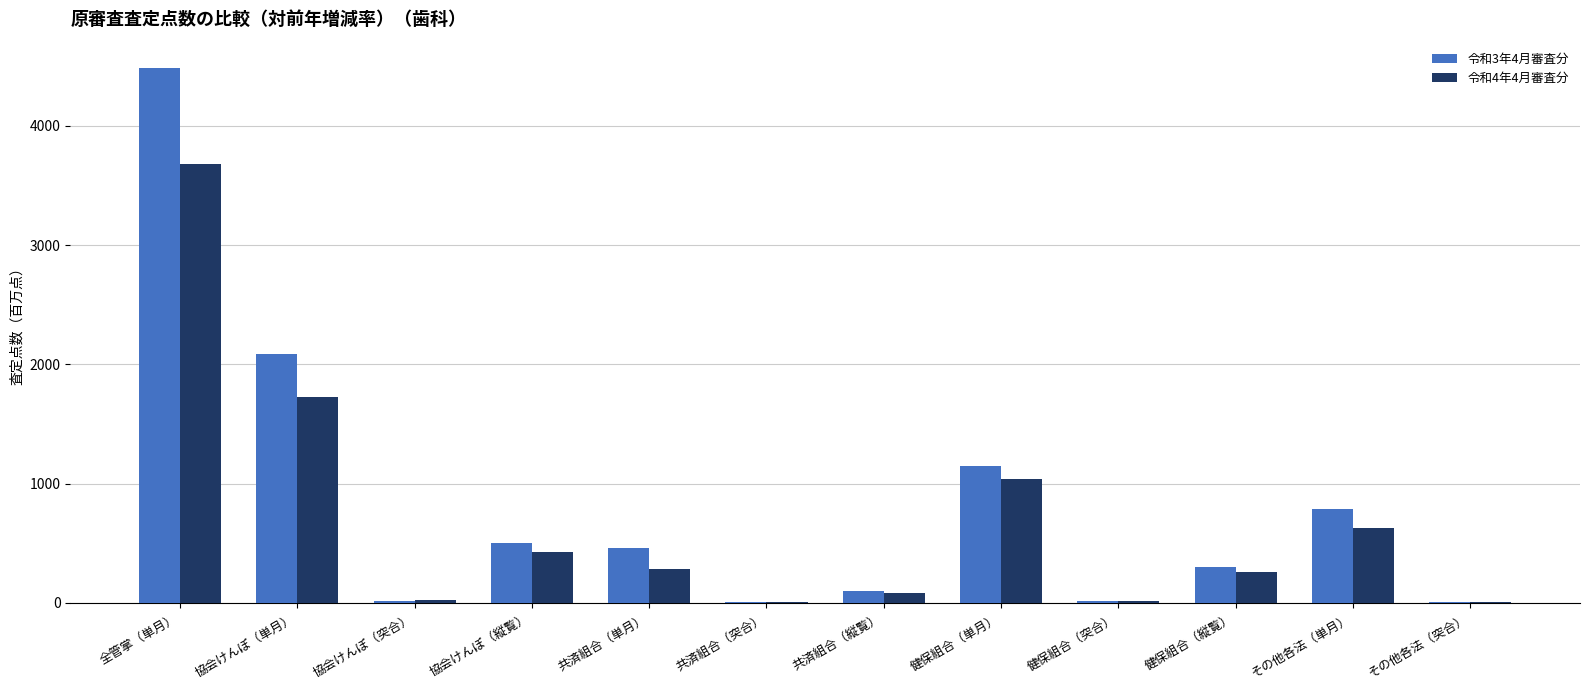

Which series has the widest spread of values?

令和3年4月審査分